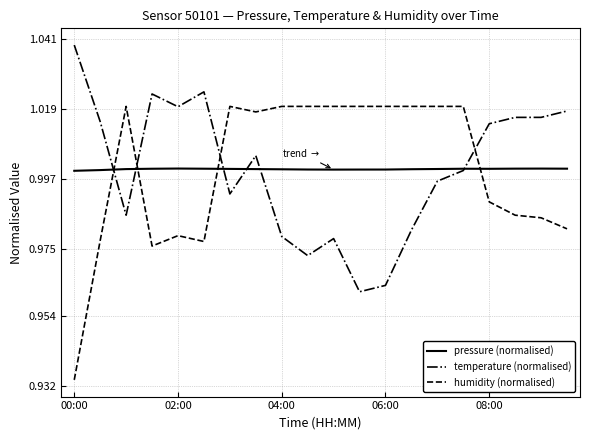

How many distinct data groups are displayed?

3